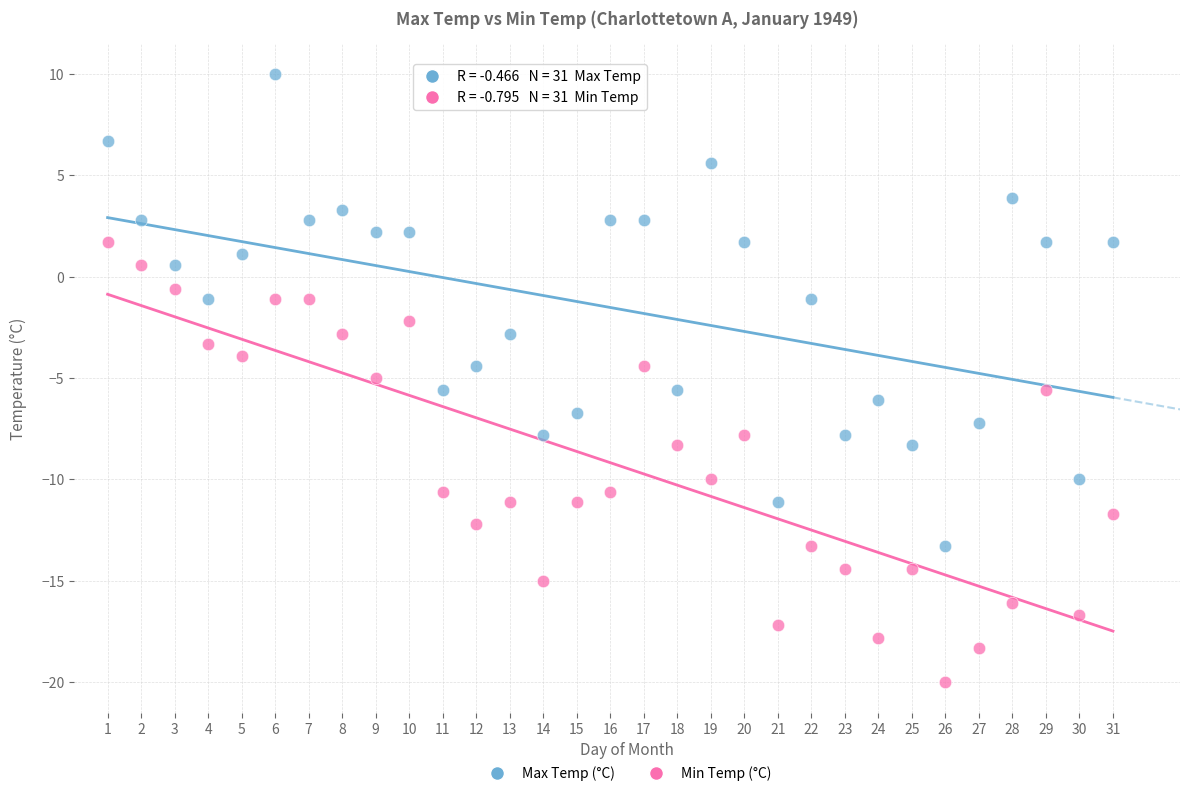

Which series reaches the minimum Y coordinate?

Min Temp (°C)